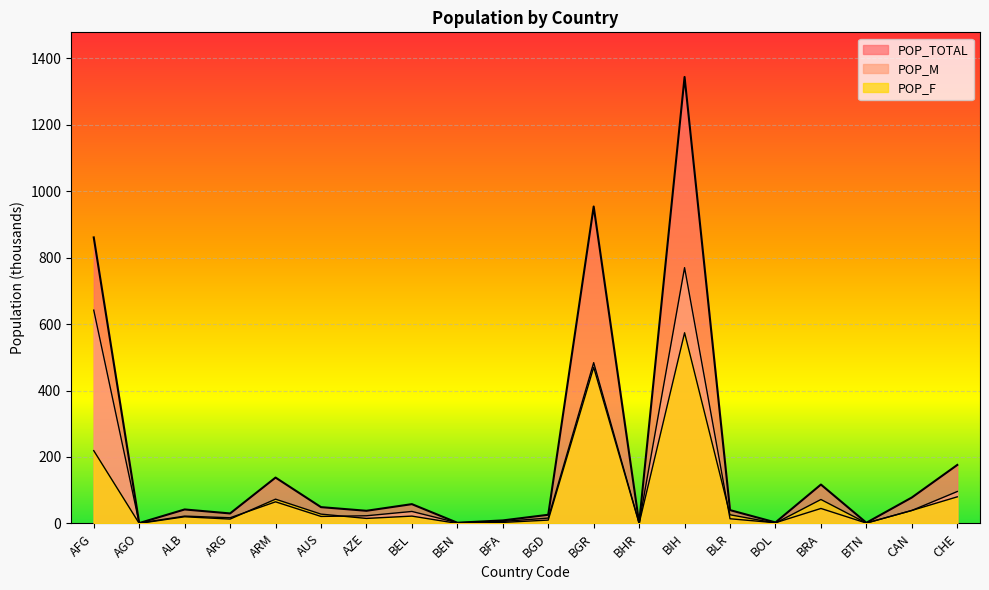

Between BFA and BLR, which is larger?

BLR